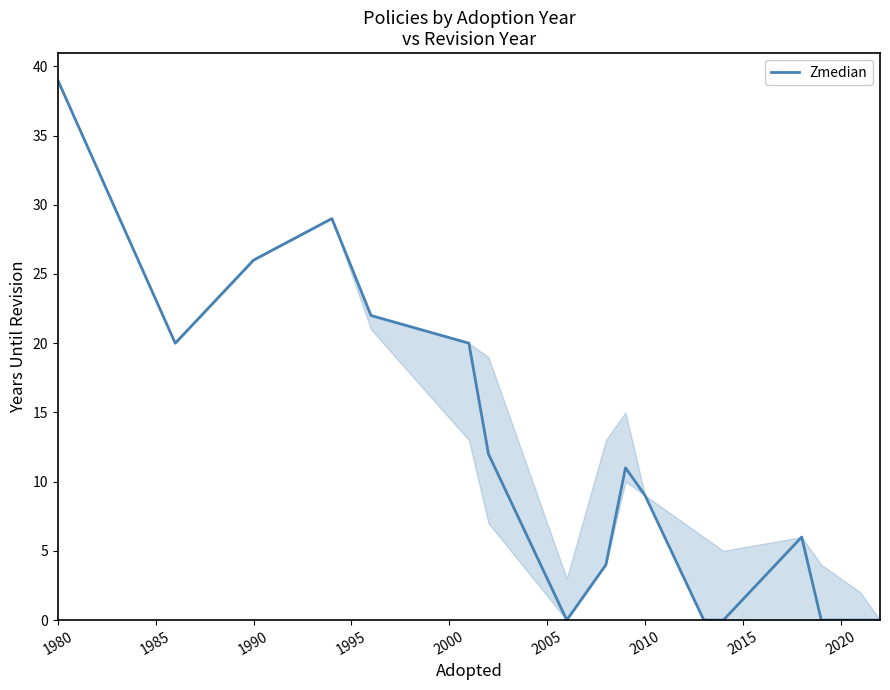

What is the maximum value shown in the chart?

39